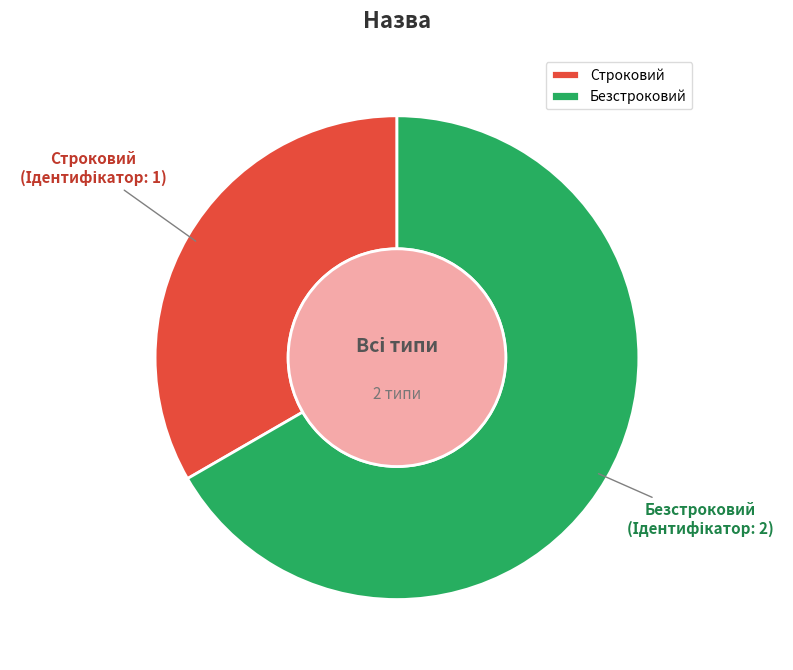

What is the ratio of the value at Безстроковий to the value at Строковий?

2.0